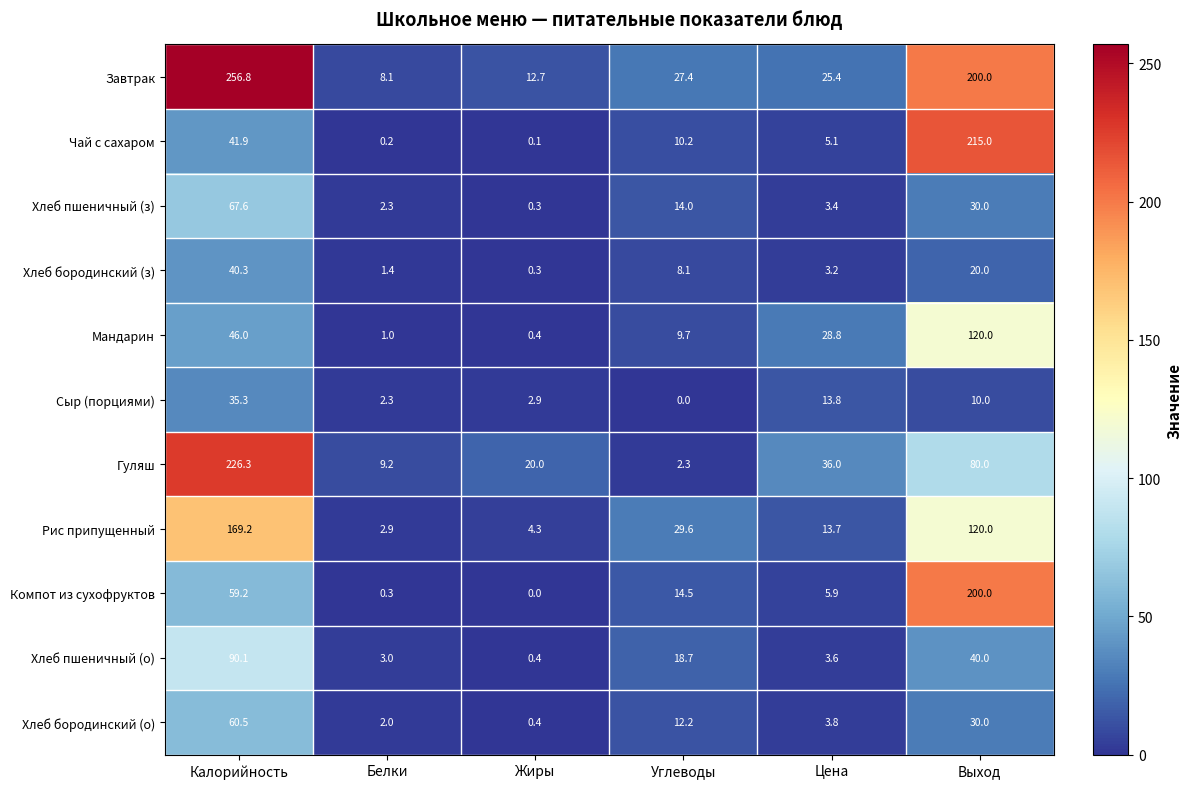

What is the difference between the Чай с сахаром values at Калорийность and Углеводы?

31.7